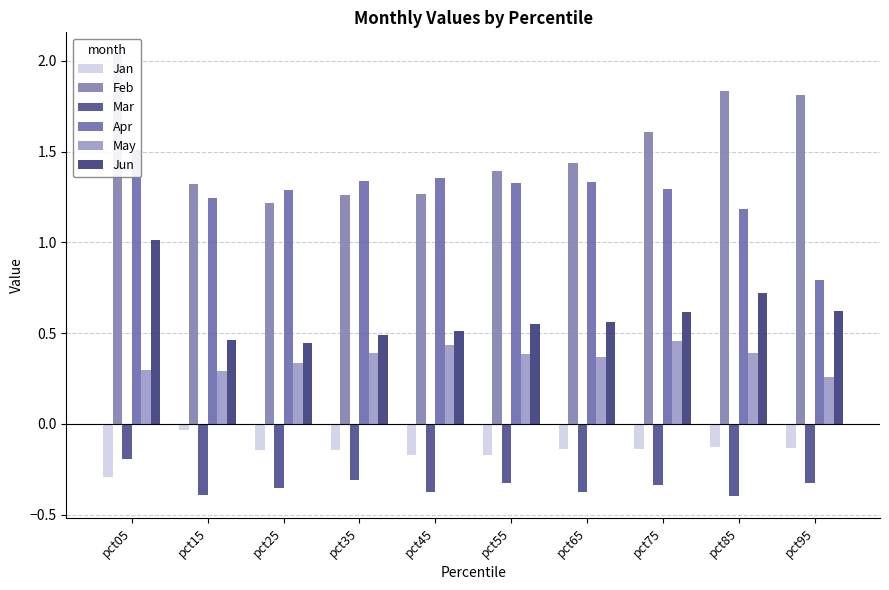

Which series has the largest total across all categories?

Feb